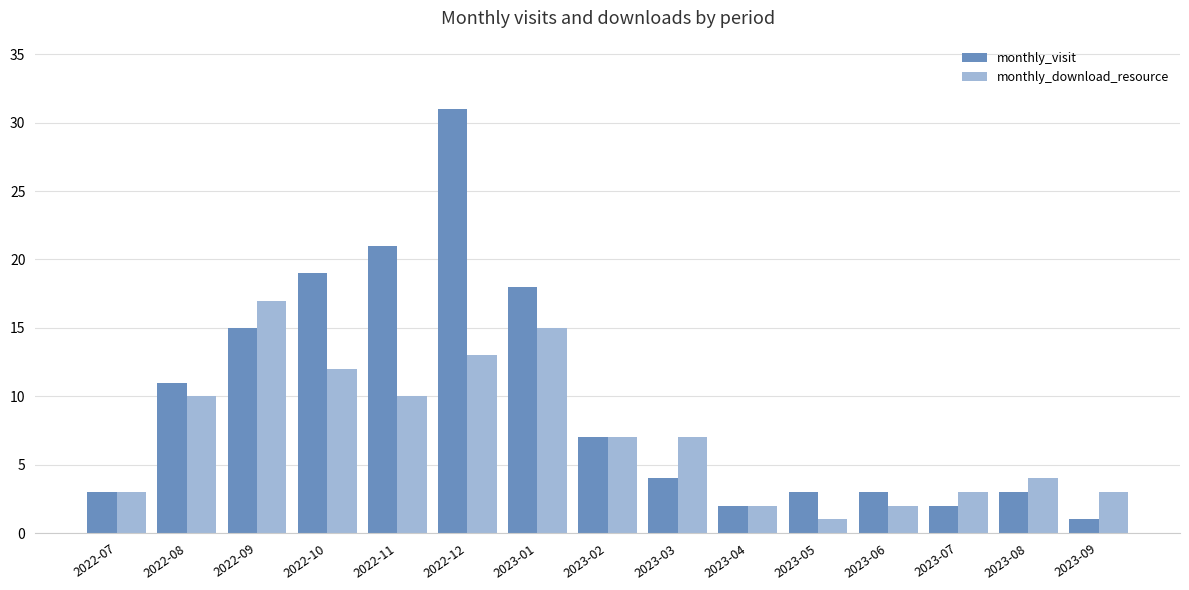

What is the smallest value displayed?

1